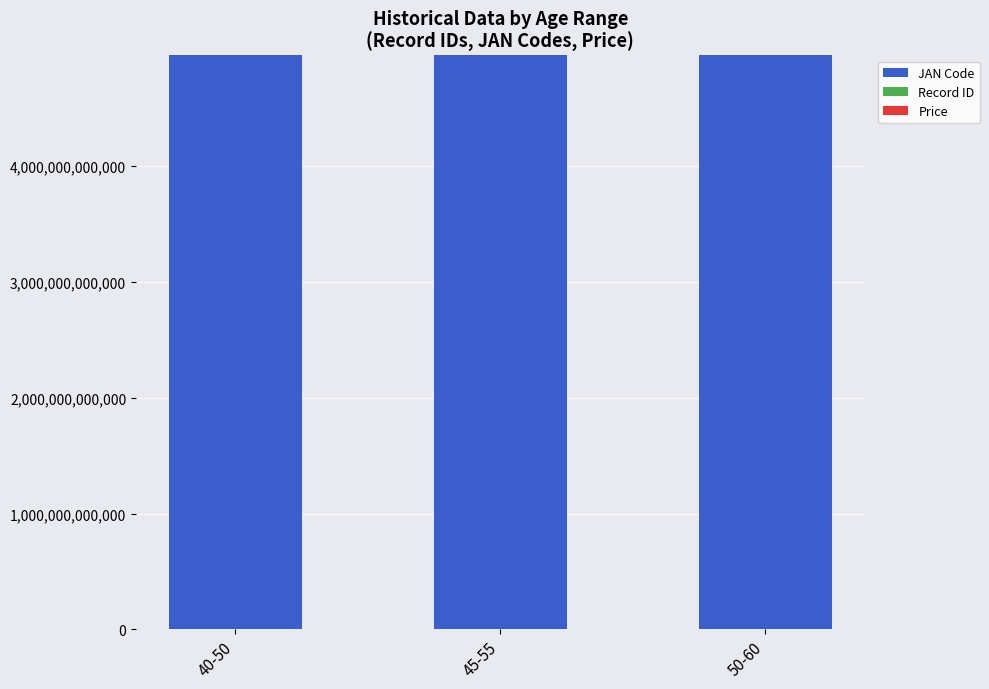

What position from the right is 40-50?

3